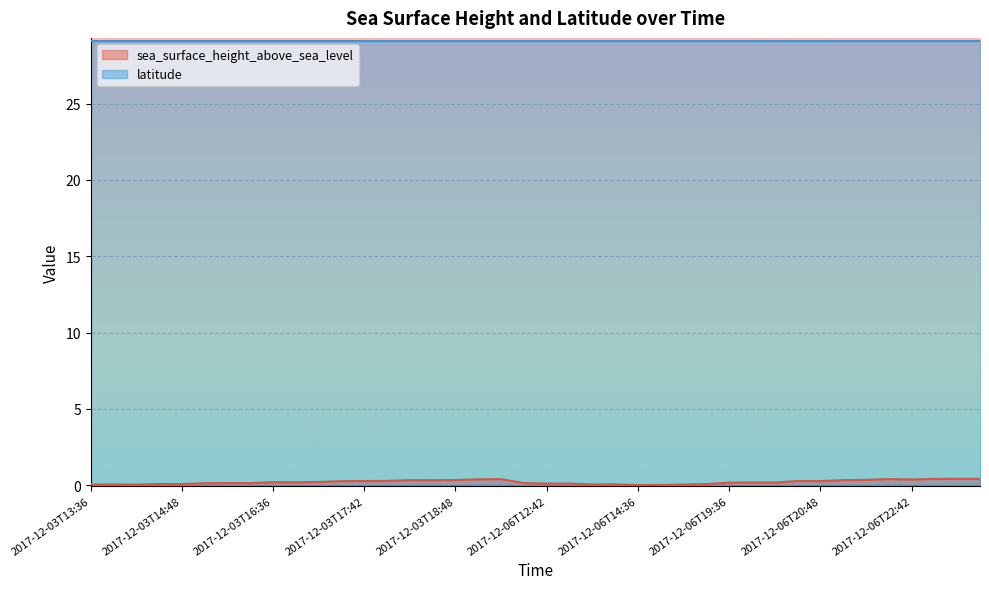

At which category does the chart reach its minimum across all series?

2017-12-06T14:36